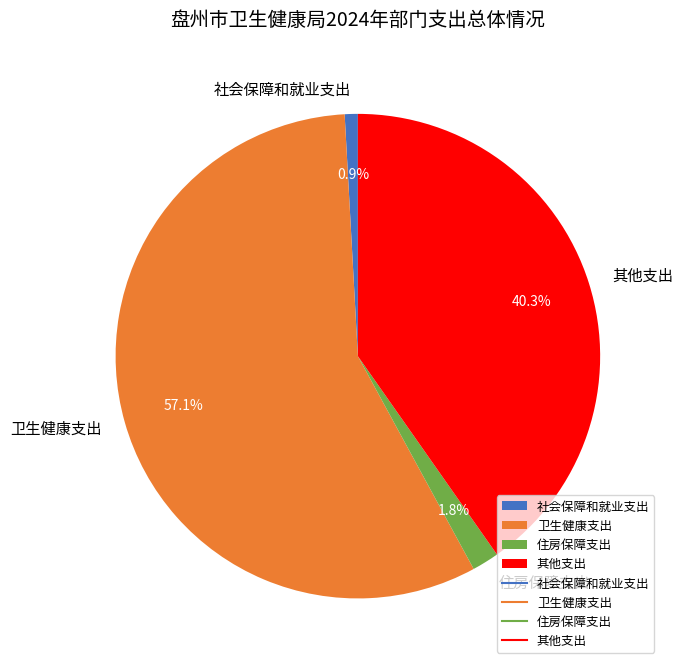

Does any single category account for the majority?

Yes